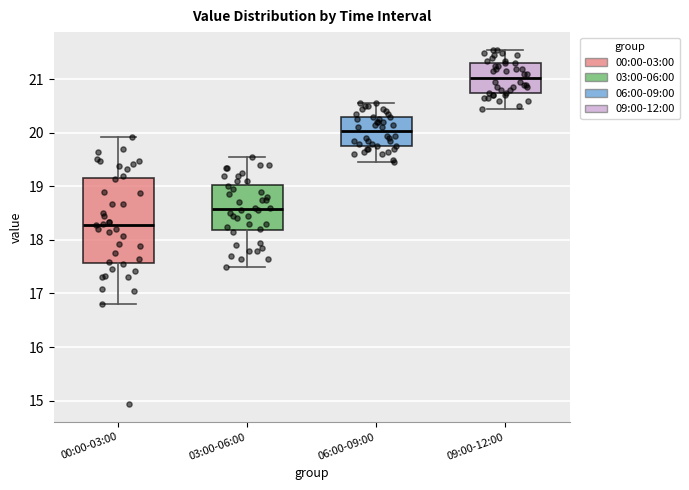

Comparing the boxes themselves (not the whiskers), which one is the tallest?

00:00-03:00